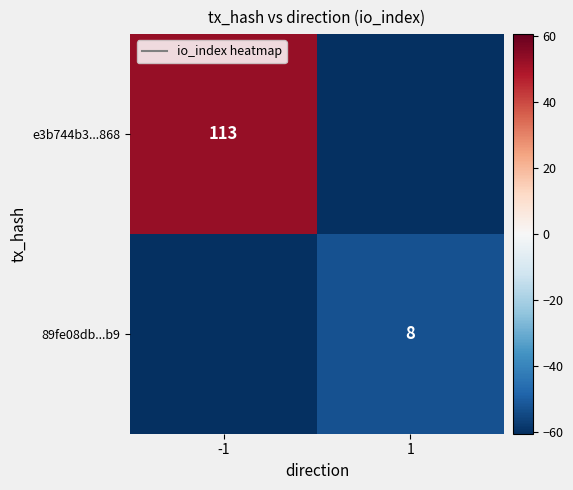

Is it true that 89fe08db...b9 equals 12.2 at 1?

False